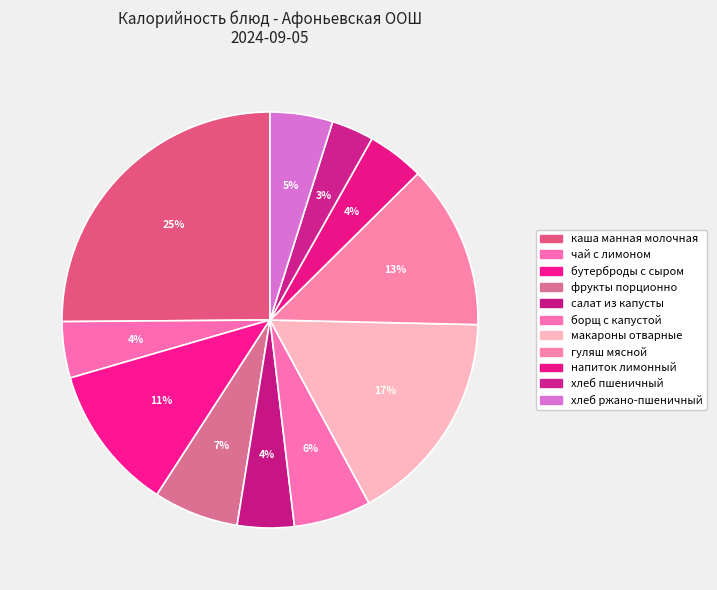

Combined, do чай с лимоном and макароны отварные account for over 50%?

No